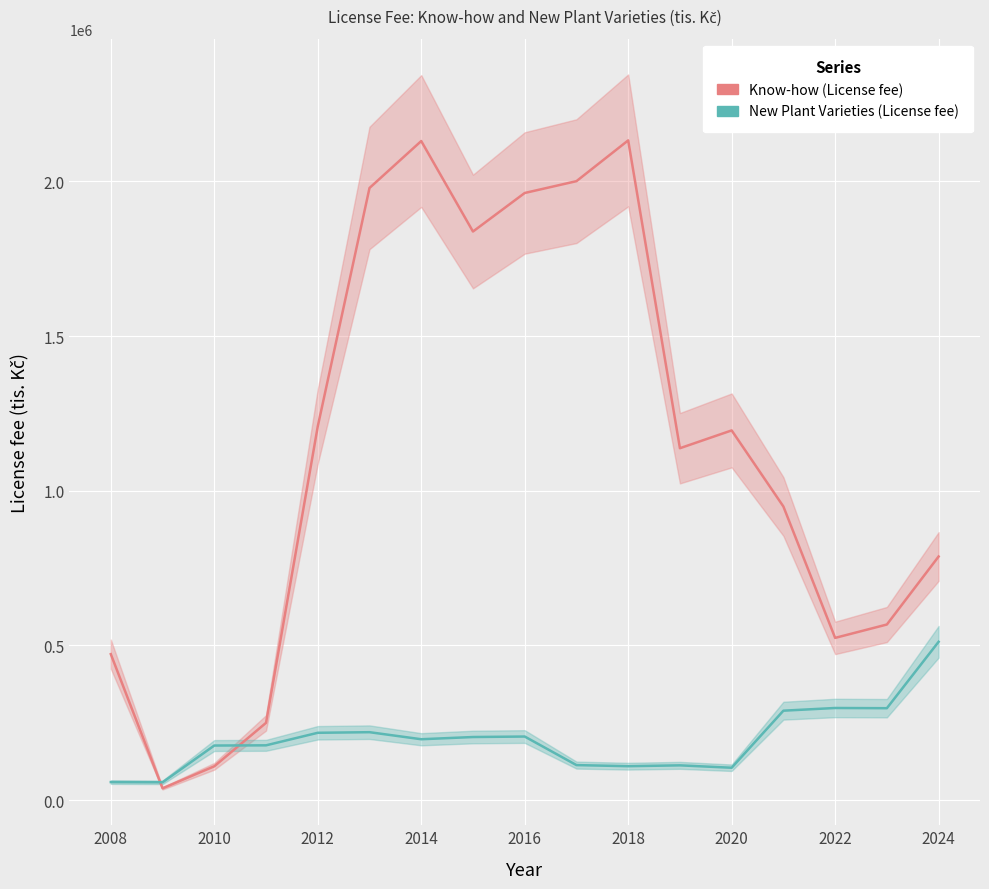

True or false: Know-how (License fee) and New Plant Varieties (License fee) intersect in this chart.

True